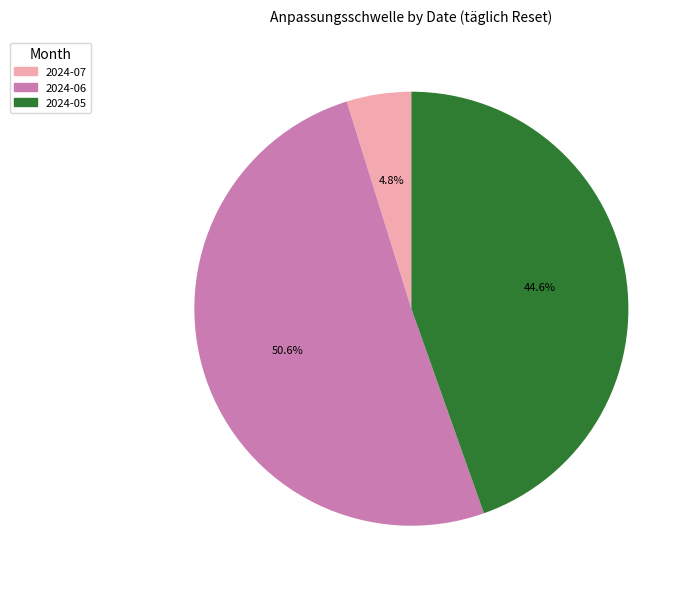

Does any single category account for the majority?

Yes